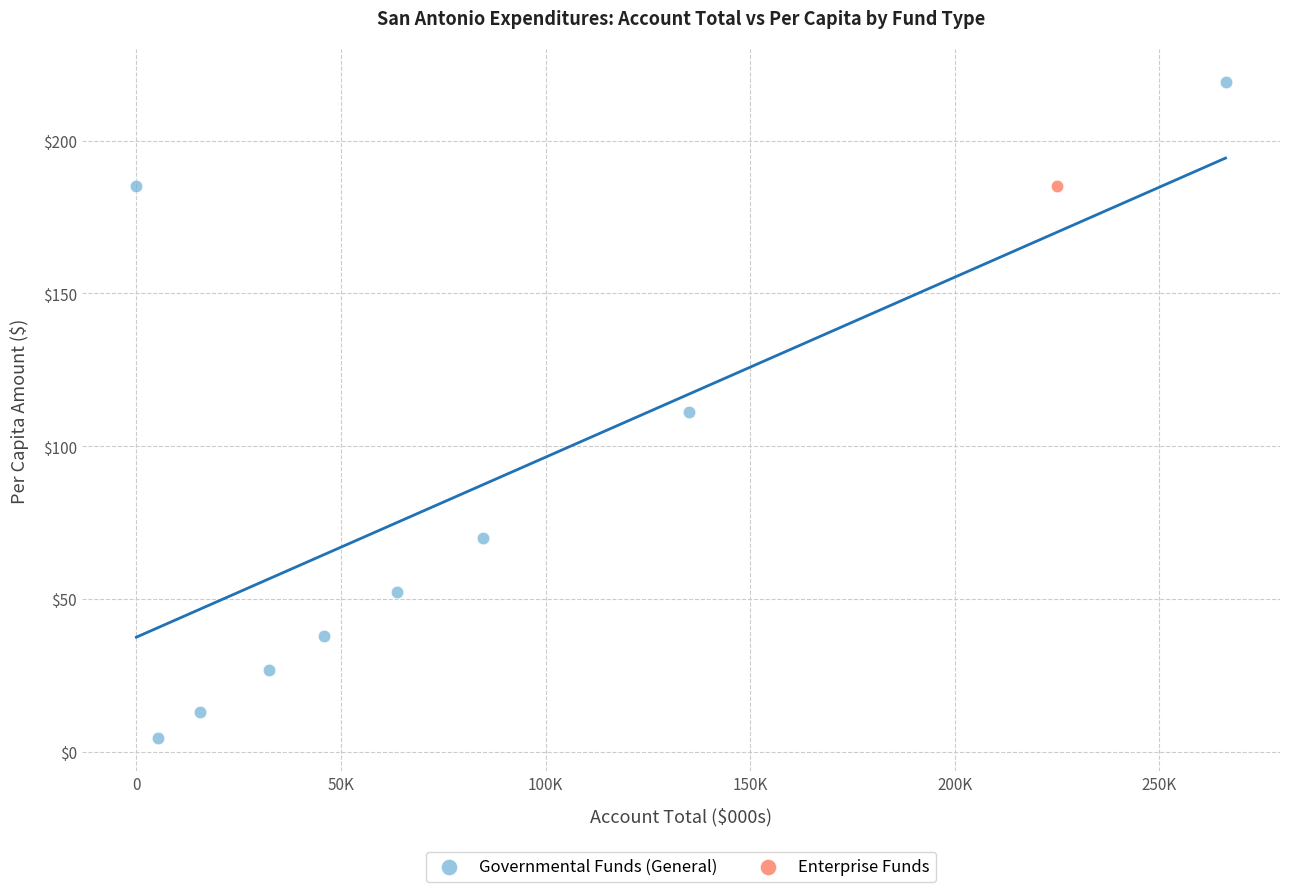

What are all the series names shown in the legend?

Governmental Funds (General), Enterprise Funds